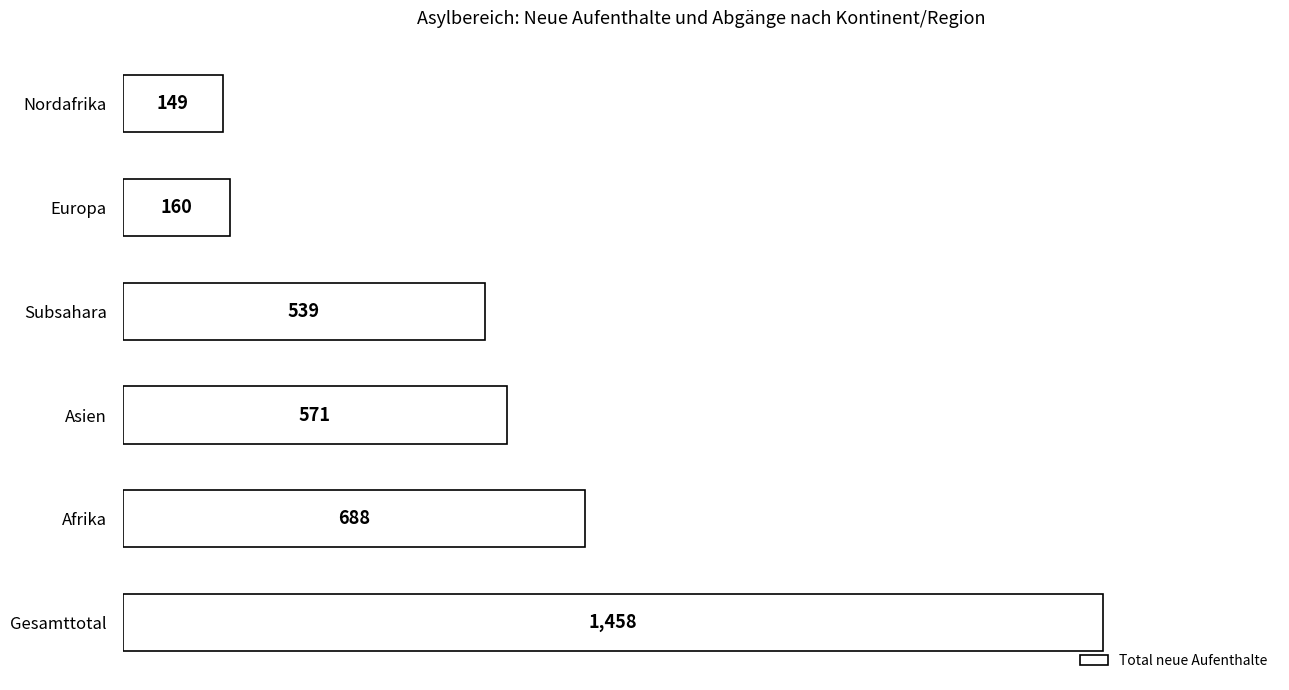

What is the difference between the second highest and minimum values?

539